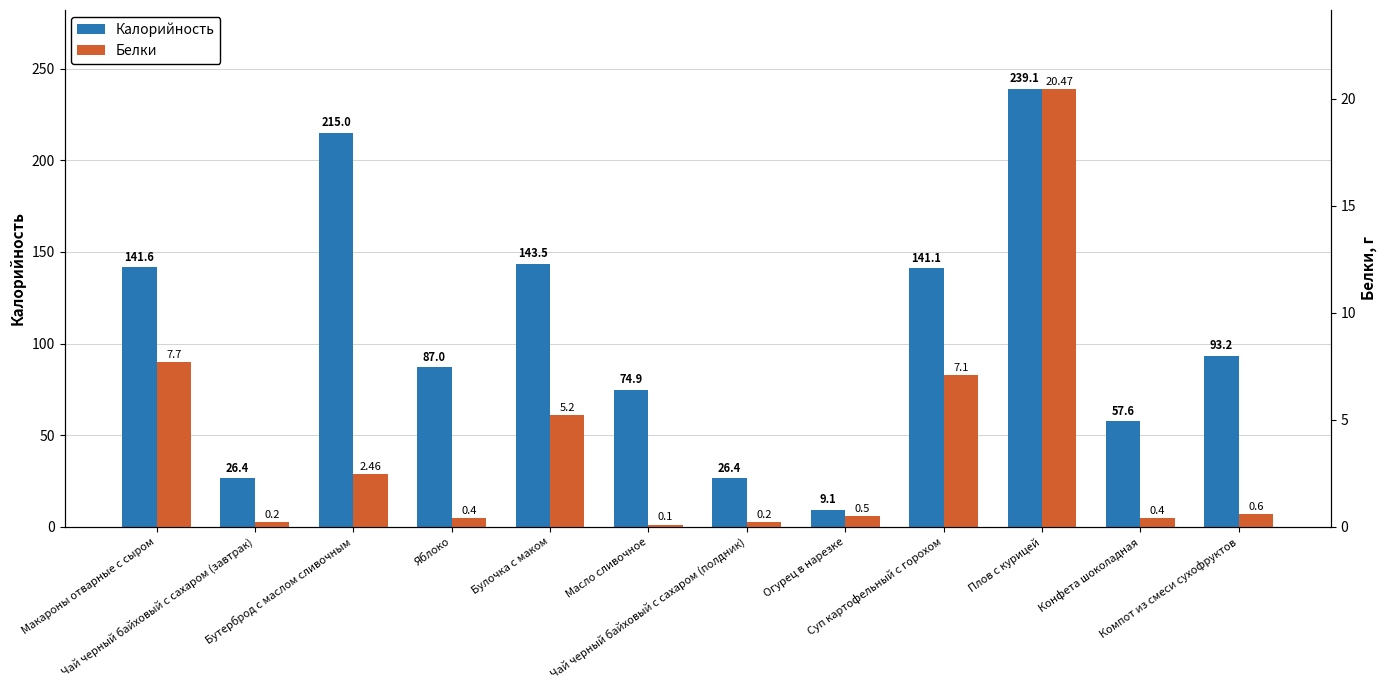

What is the average value of the Калорийность series?

104.6